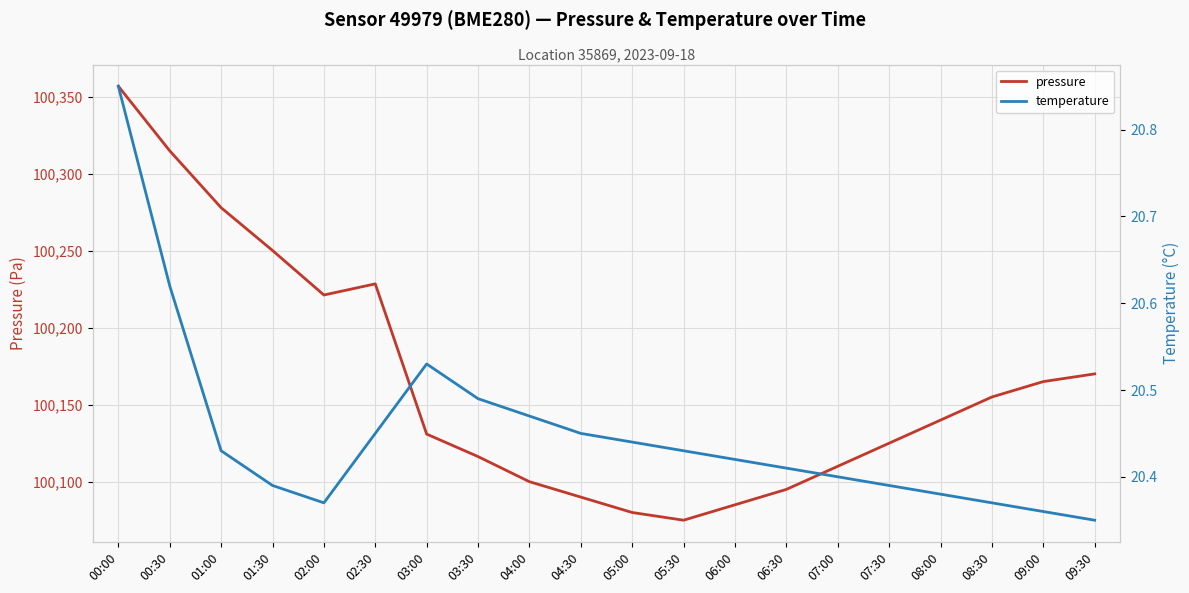

What is the maximum value shown in the chart?

100356.8